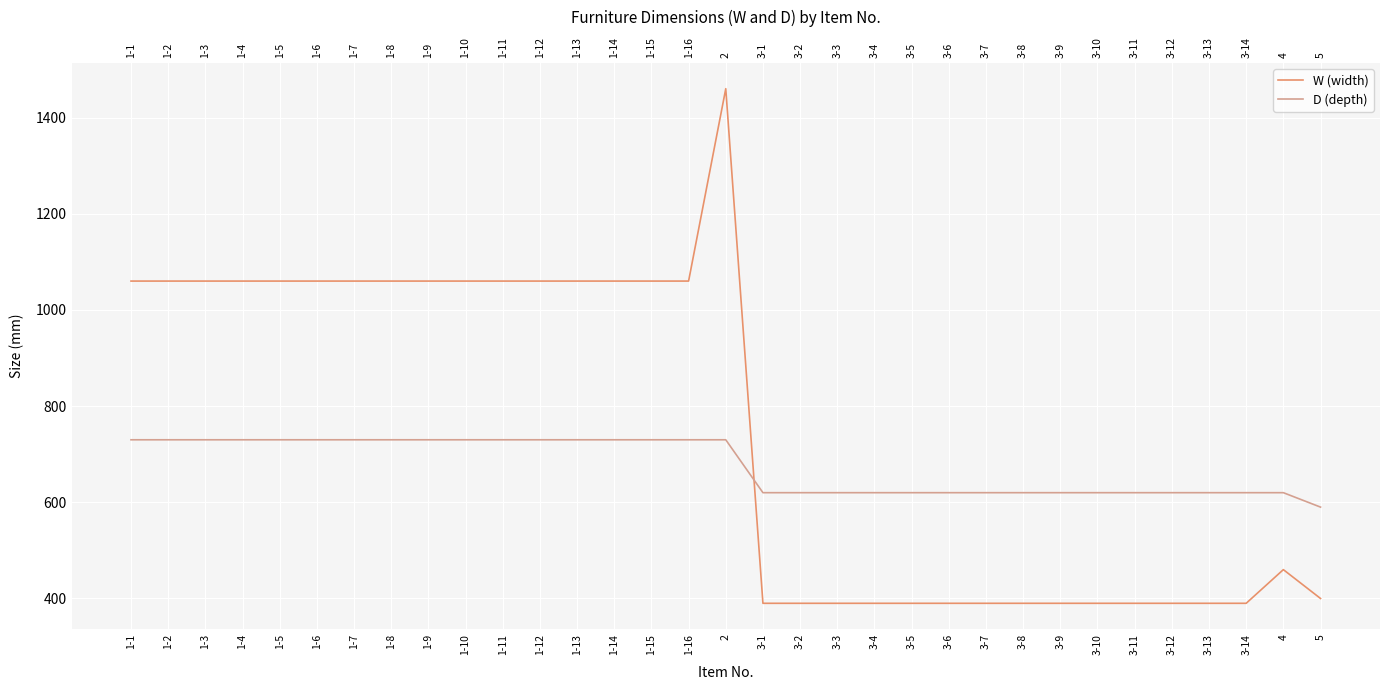

List the labels in order of D (depth) value, largest first.

1-1, 1-2, 1-3, 1-4, 1-5, 1-6, 1-7, 1-8, 1-9, 1-10, 1-11, 1-12, 1-13, 1-14, 1-15, 1-16, 2, 3-1, 3-2, 3-3, 3-4, 3-5, 3-6, 3-7, 3-8, 3-9, 3-10, 3-11, 3-12, 3-13, 3-14, 4, 5